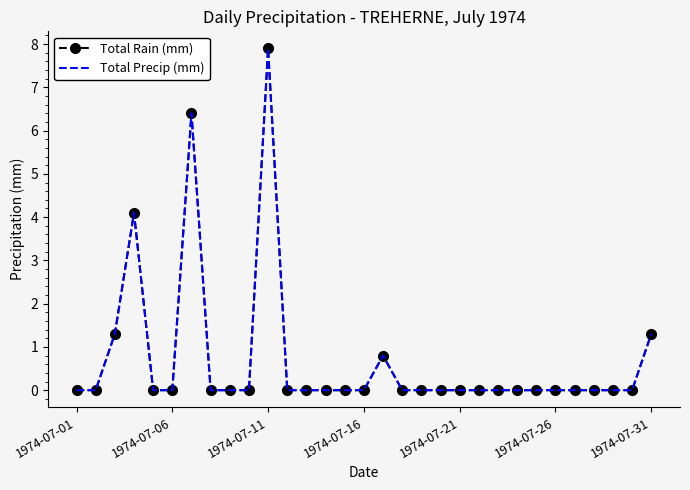

Reading left to right, what are all the values shown in this chart?

Total Rain (mm): 0.0	0.0	1.3	4.1	0.0	0.0	6.4	0.0	0.0	0.0	7.9	0.0	0.0	0.0	0.0	0.0	0.8	0.0	0.0	0.0	0.0	0.0	0.0	0.0	0.0	0.0	0.0	0.0	0.0	0.0	1.3
Total Precip (mm): 0.0	0.0	1.3	4.1	0.0	0.0	6.4	0.0	0.0	0.0	7.9	0.0	0.0	0.0	0.0	0.0	0.8	0.0	0.0	0.0	0.0	0.0	0.0	0.0	0.0	0.0	0.0	0.0	0.0	0.0	1.3